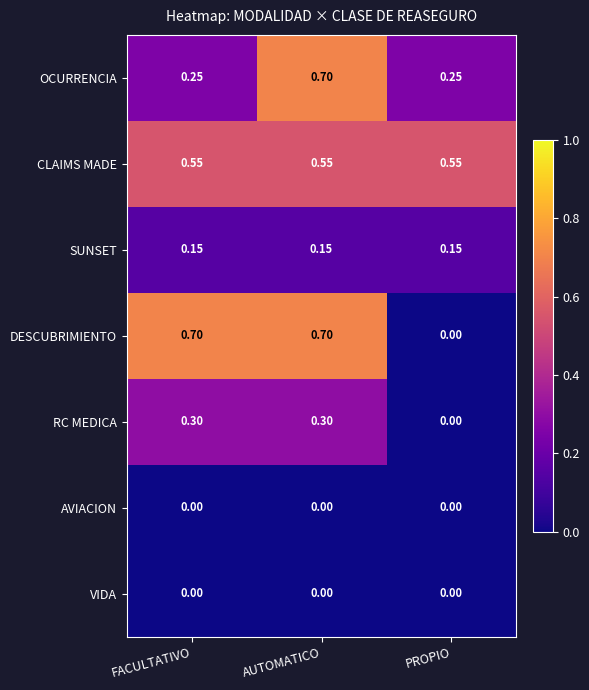

At which label does RC MEDICA reach its minimum?

PROPIO